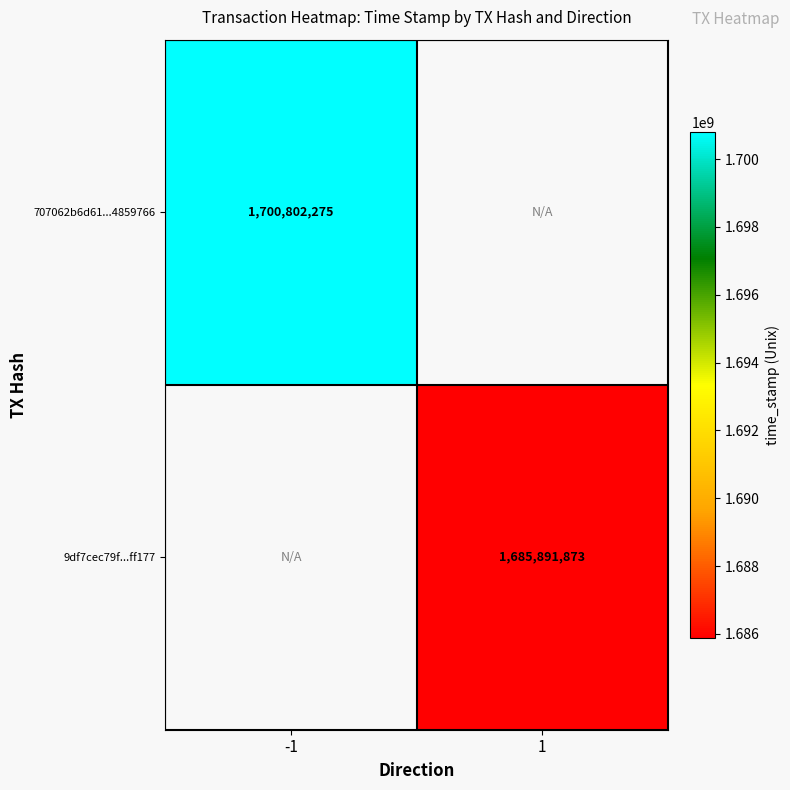

List the series in order of their overall mean, highest first.

707062b6d61...4859766, 9df7cec79f...ff177